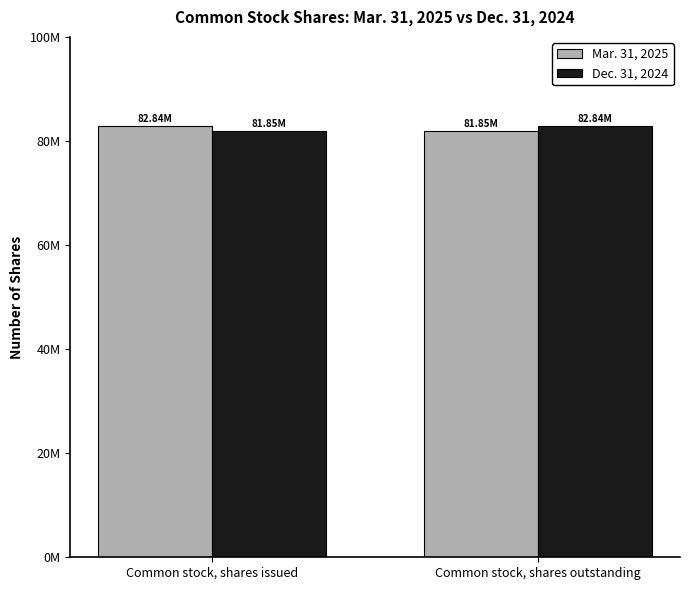

Rank the series at Common stock, shares outstanding from lowest to highest value.

Mar. 31, 2025, Dec. 31, 2024